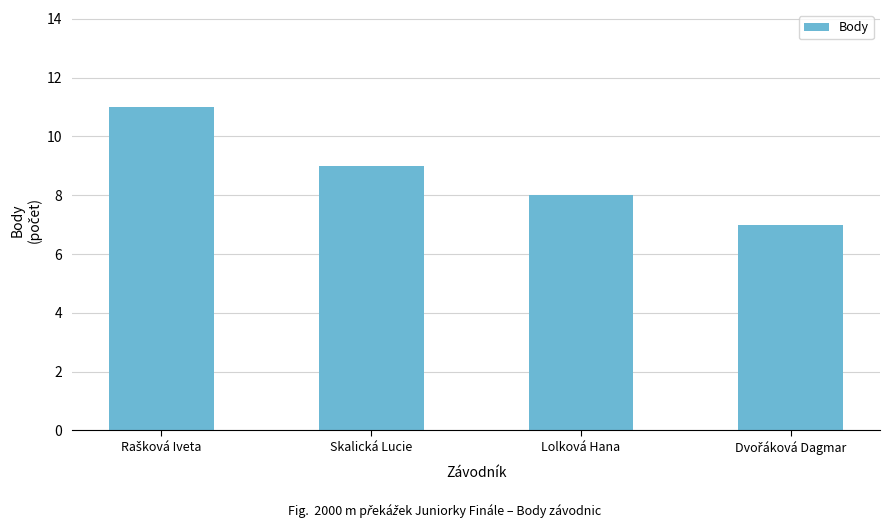

How many categories are shown in the chart?

4